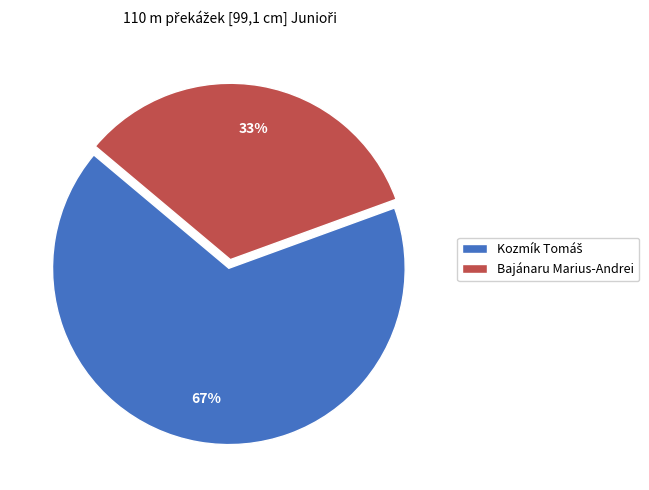

Is there any slice that represents more than half of the pie?

Yes